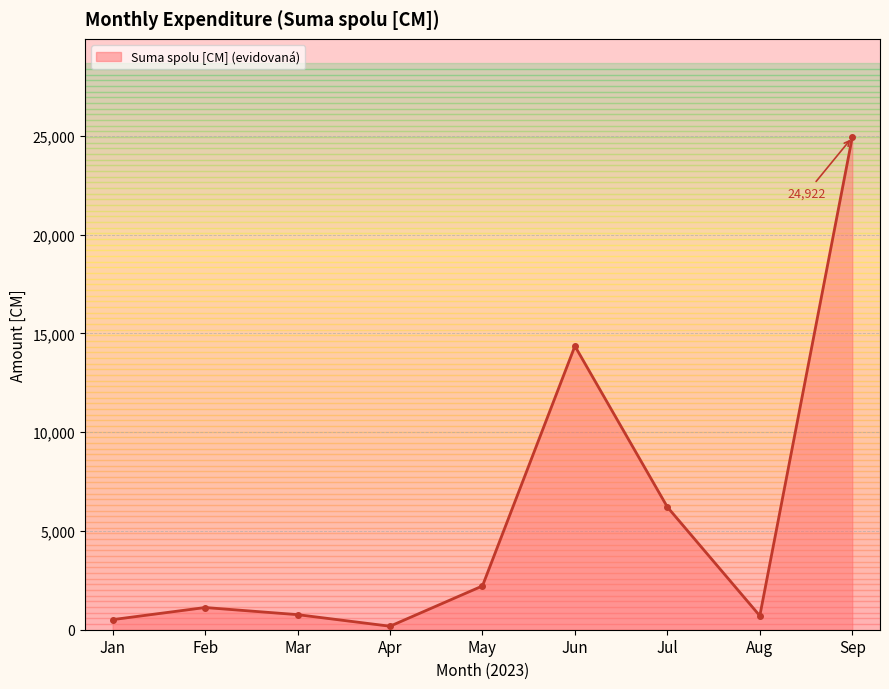

At which category does the chart reach its peak across all series?

Sep